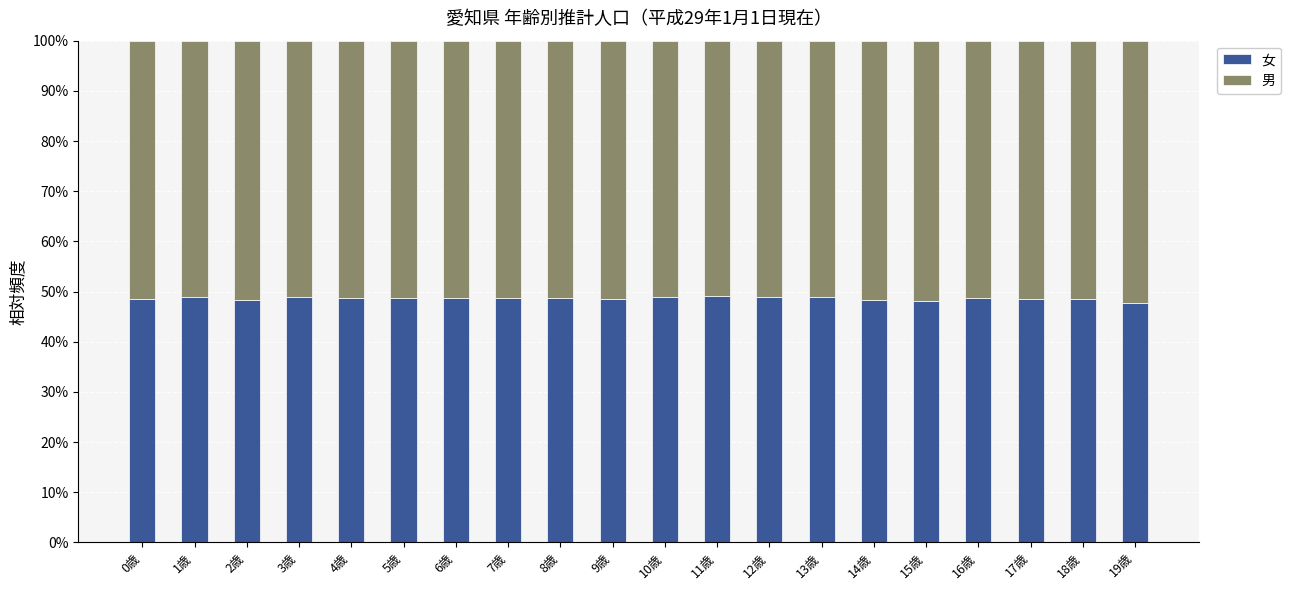

What value does the 男 series have at 15歳?

0.5